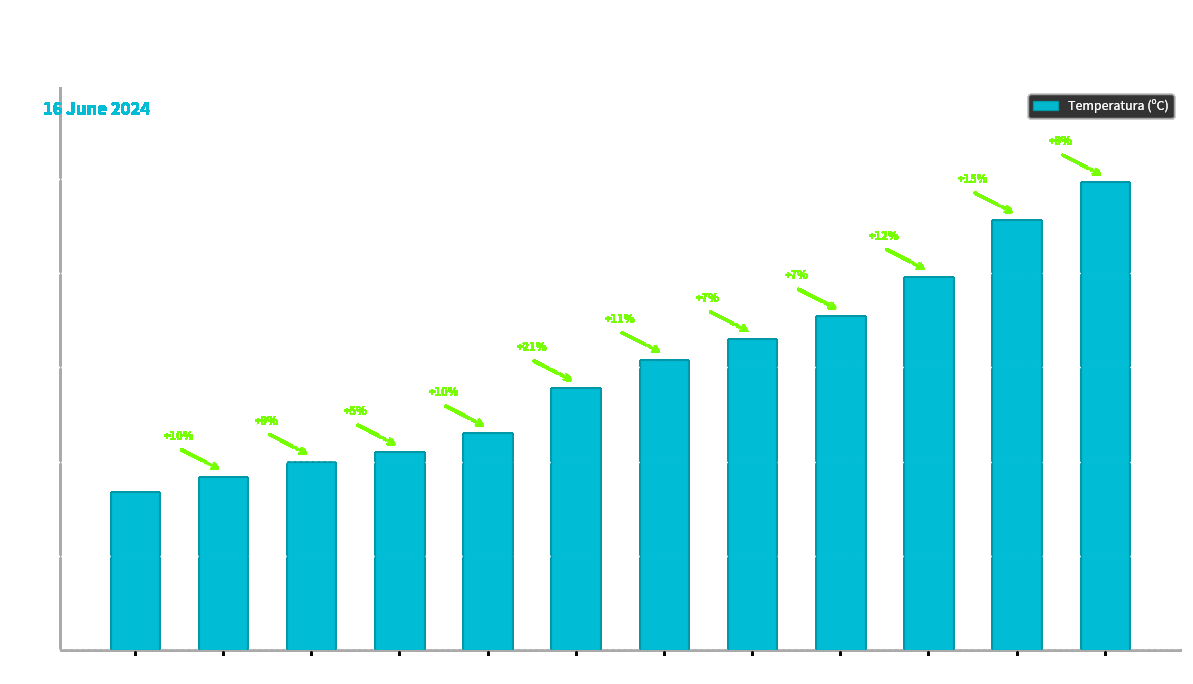

What is the approximate value at 06:00?

9.2